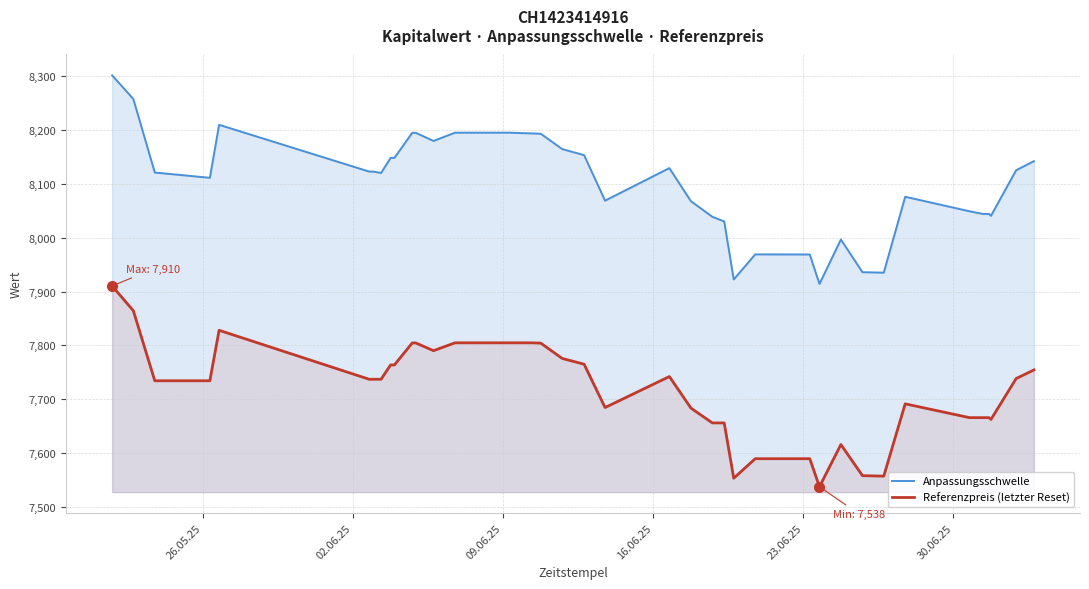

True or false: Anpassungsschwelle and Referenzpreis (letzter Reset) intersect in this chart.

False